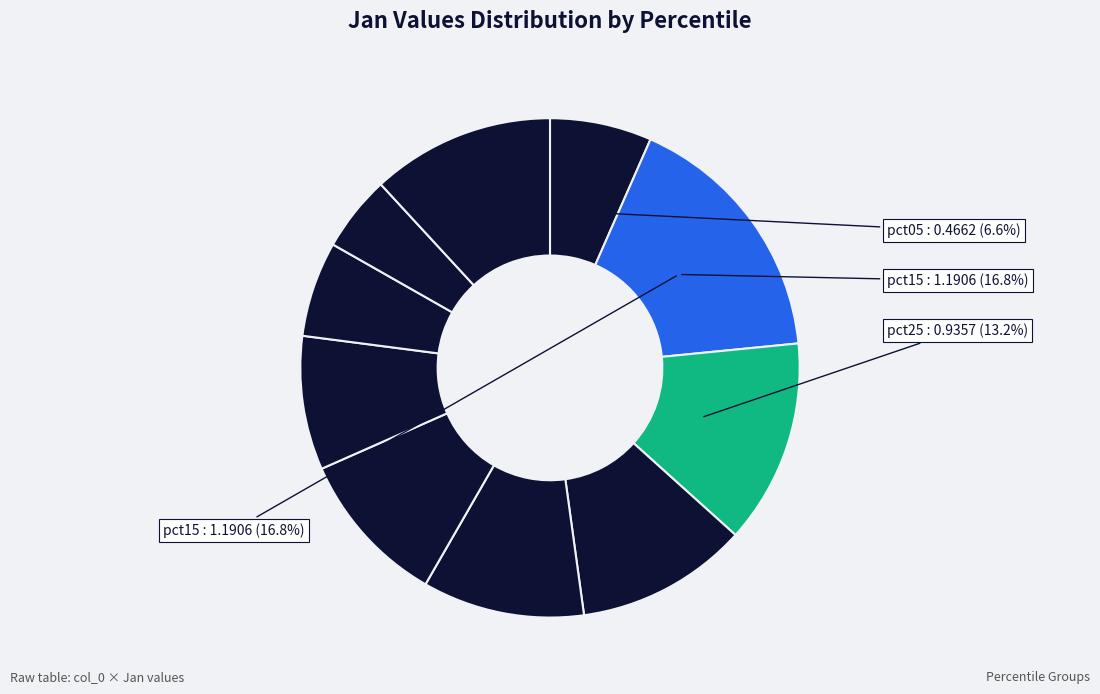

Count the number of slices in the pie.

10